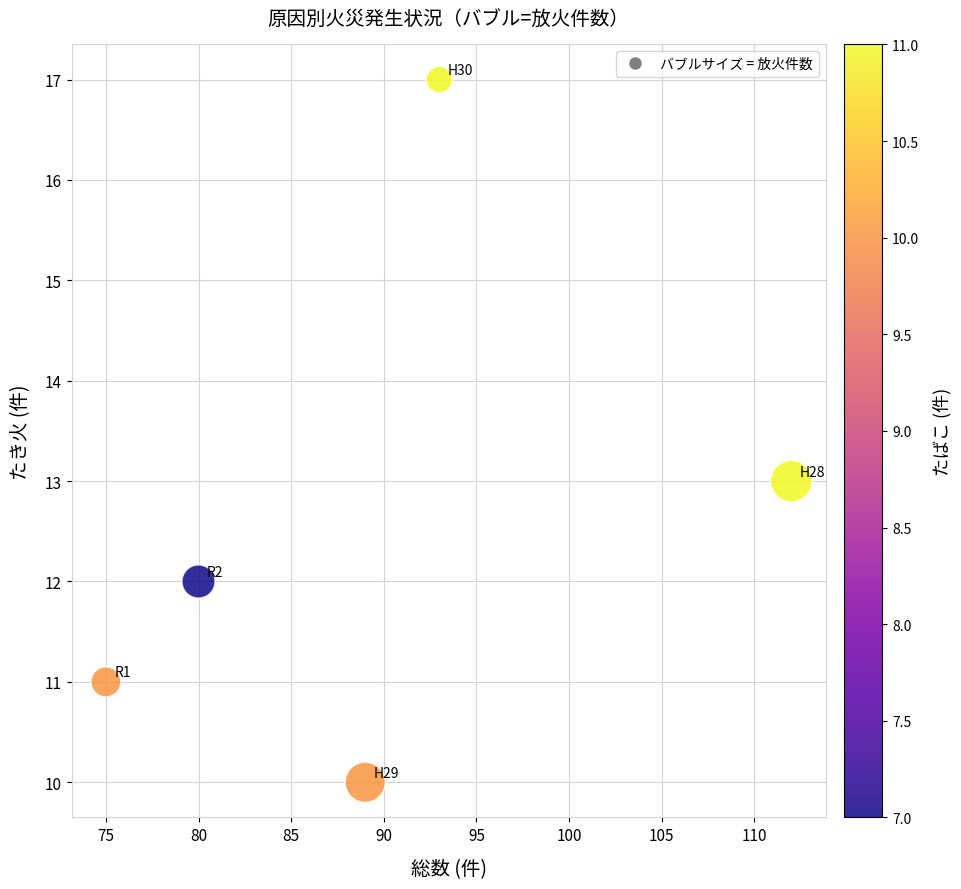

What is the range of Y values (max minus min)?

7